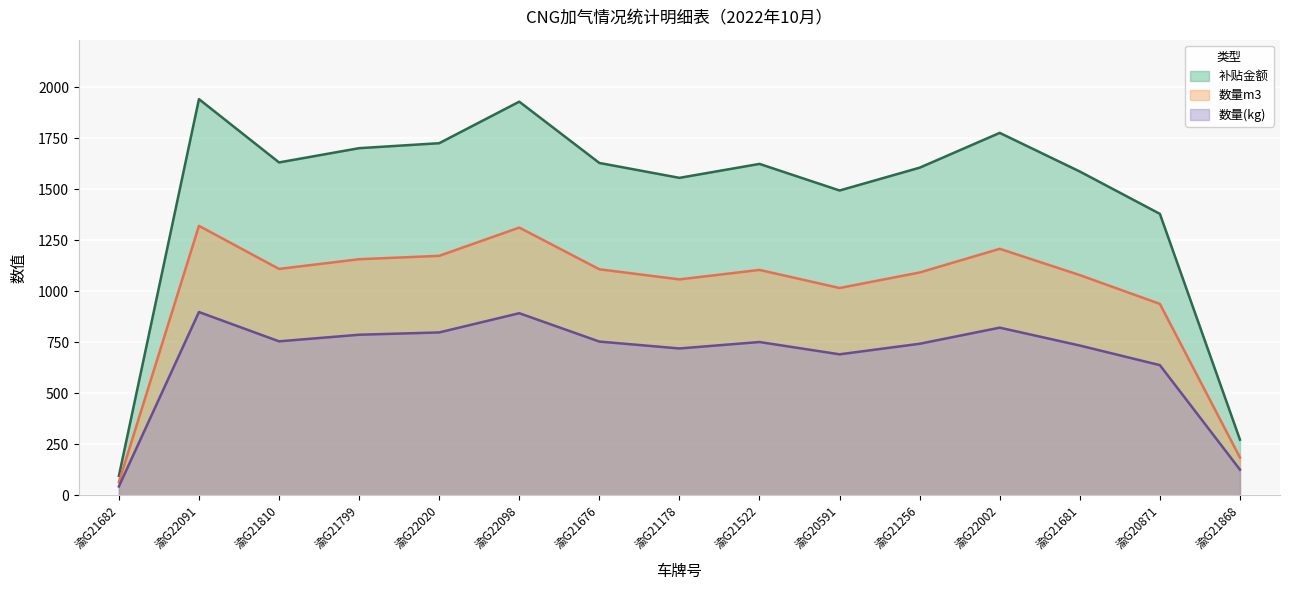

Rank the categories by 数量m3 value from highest to lowest.

渝G22091, 渝G22098, 渝G22002, 渝G22020, 渝G21799, 渝G21810, 渝G21676, 渝G21522, 渝G21256, 渝G21681, 渝G21178, 渝G20591, 渝G20871, 渝G21868, 渝G21682